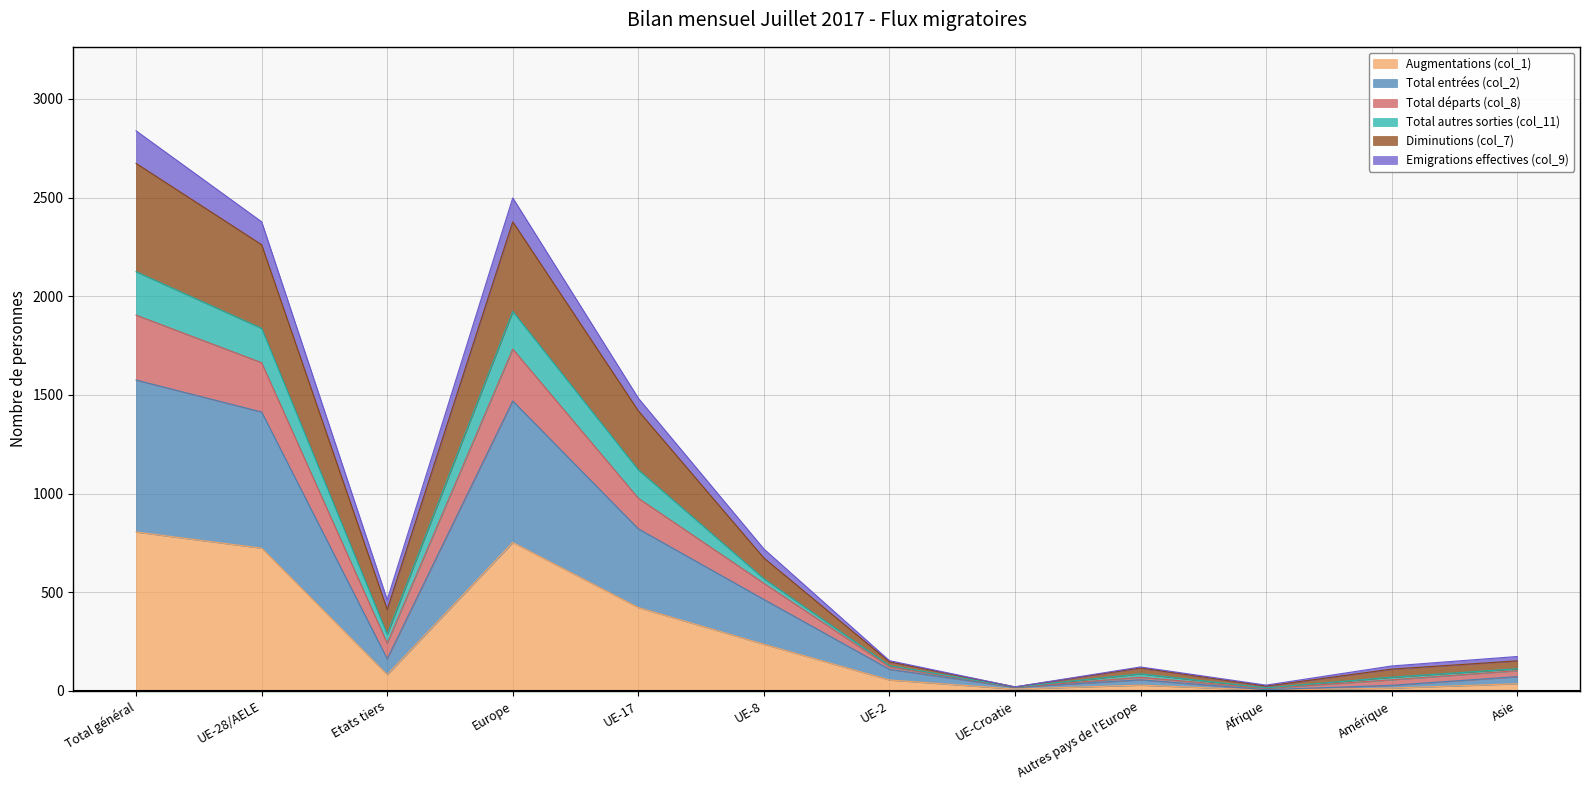

The Augmentations (col_1) series shows 82 at Etats tiers. True or false?

True